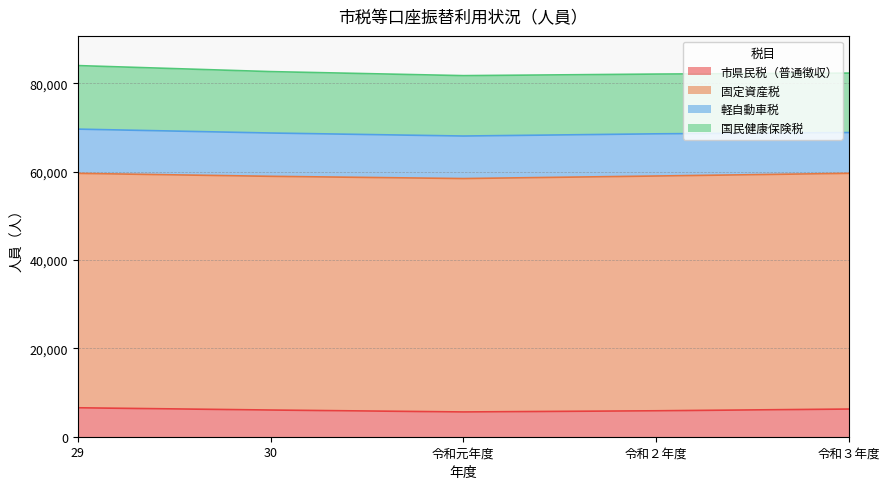

What is the difference between the 市県民税（普通徴収） values at 令和２年度 and 令和３年度?

392